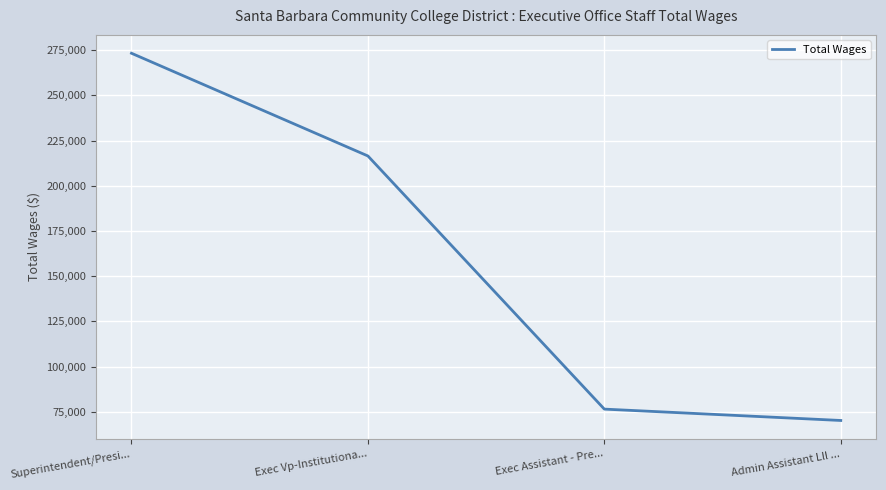

What value does the data have at Exec Assistant - Pre...?

76498.3